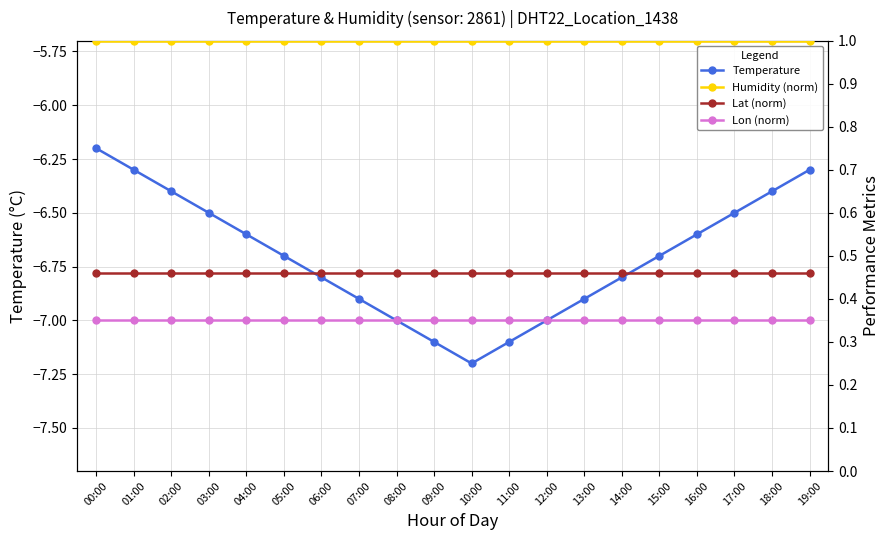

What is the difference between the maximum and minimum values in the Temperature series?

1.0